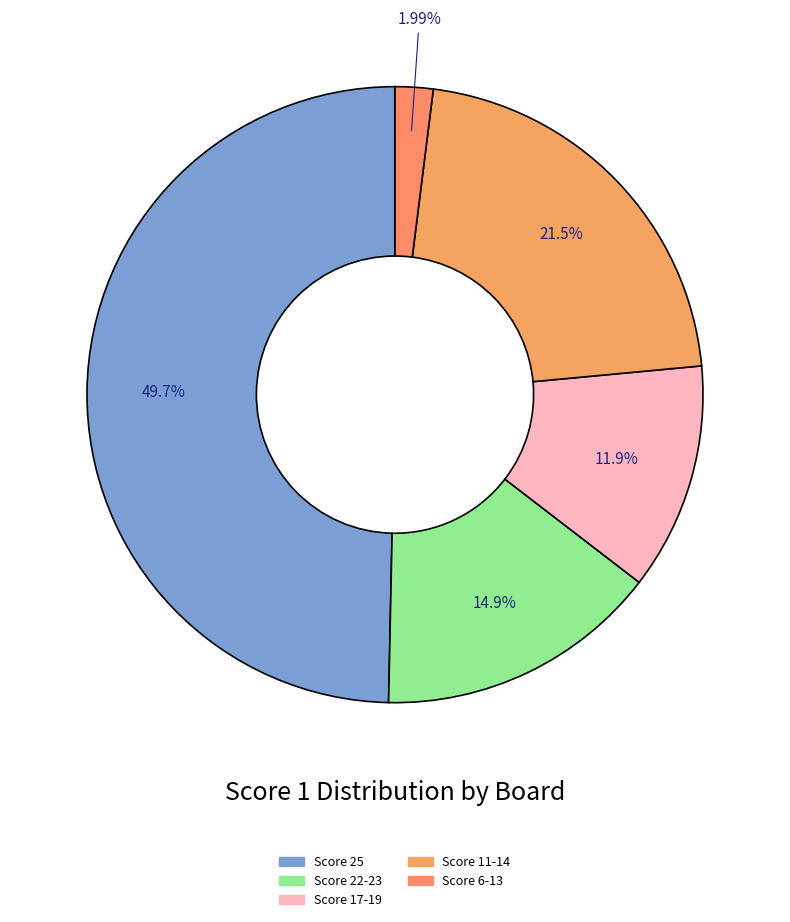

Count the number of slices in the pie.

5